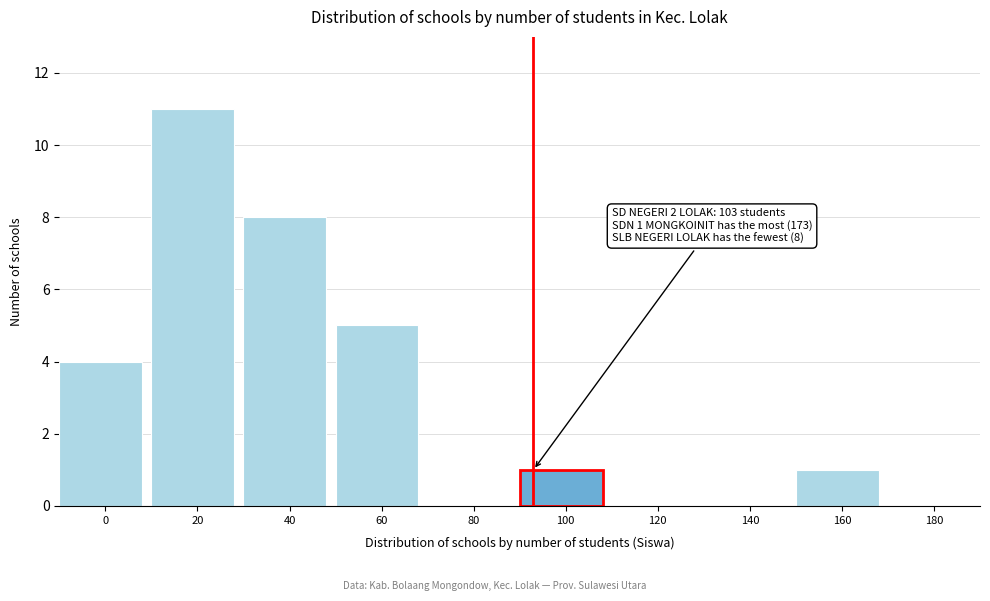

Reading right to left, extract all data points from this chart.

180=0	160=1	140=0	120=0	100=1	80=0	60=5	40=8	20=11	0=4